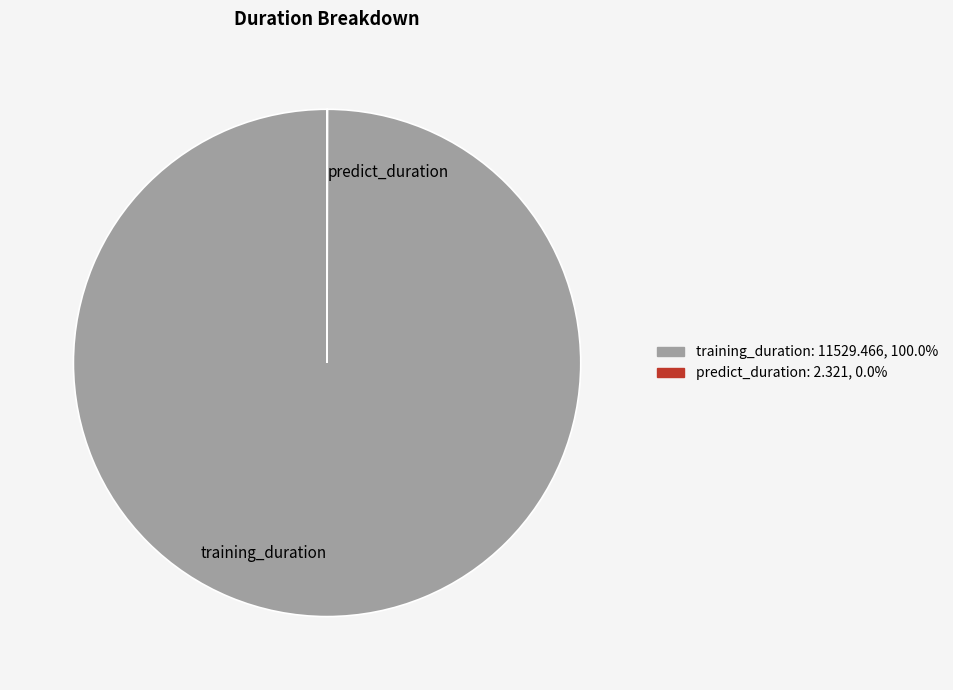

What is the largest slice in the pie chart?

training_duration